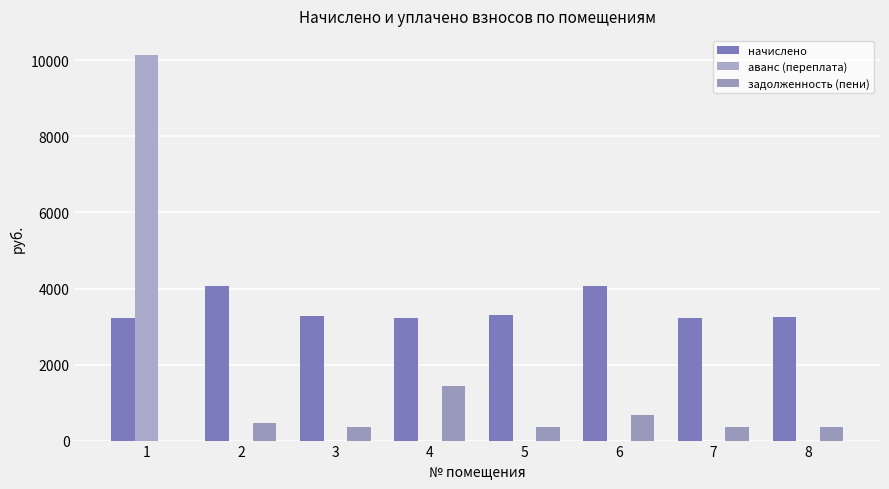

Which series changed the most between 2 and 7?

начислено